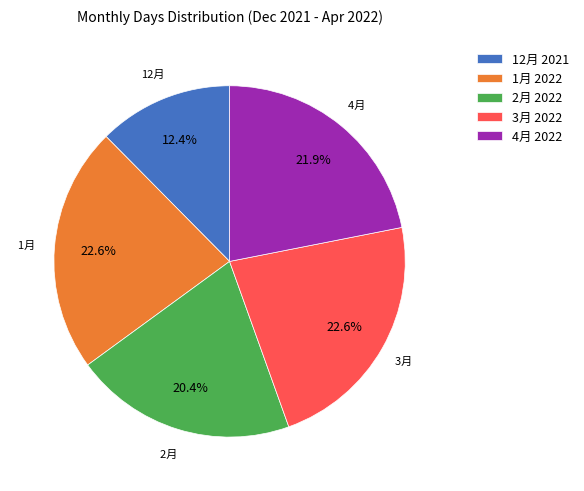

Which has a higher value, 3月 2022 or 4月 2022?

3月 2022